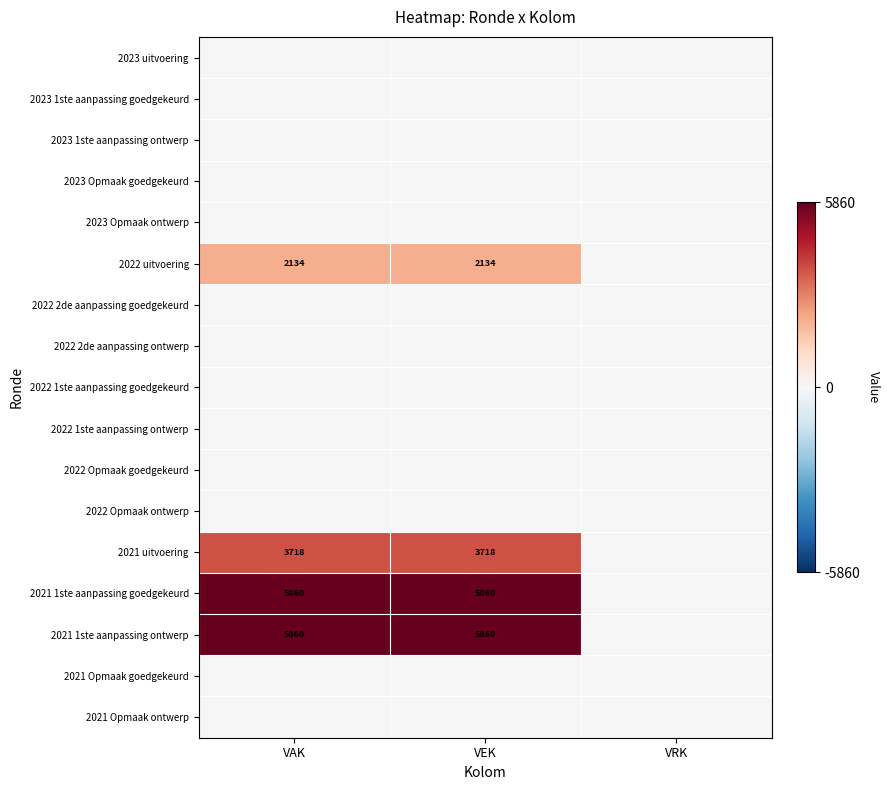

Is it true that 2021 uitvoering equals 3718 at VAK?

True